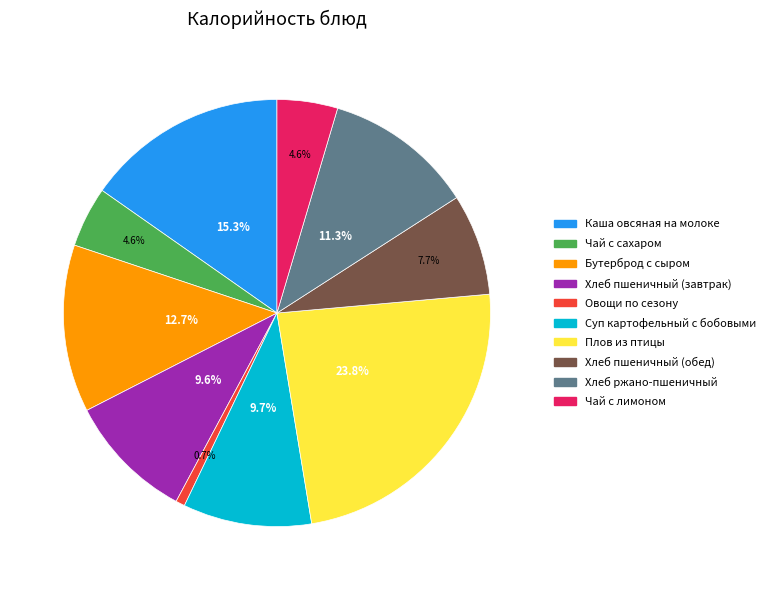

What is the smallest slice in the pie chart?

Овощи по сезону